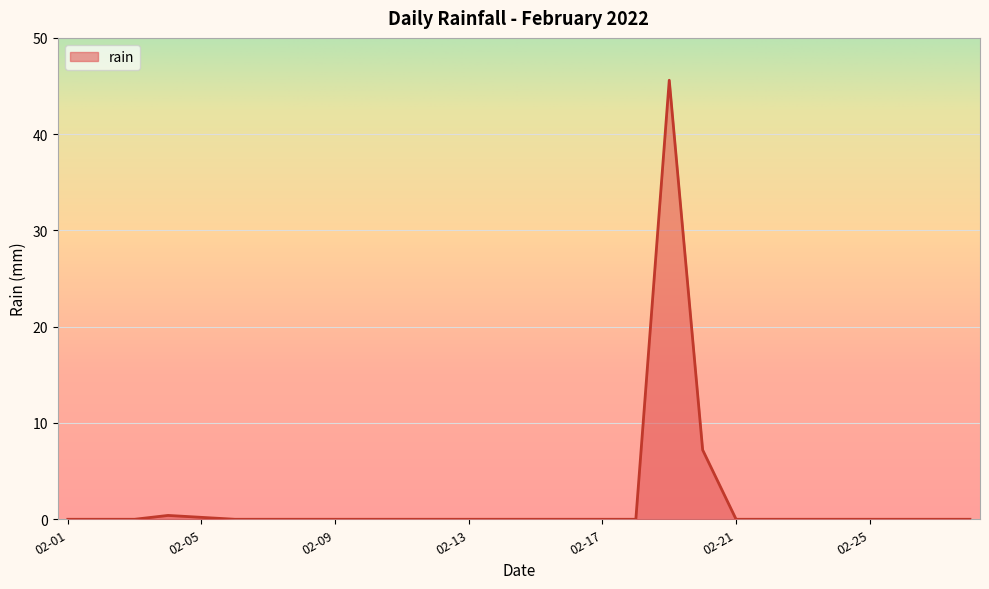

What is the greatest value displayed?

45.6